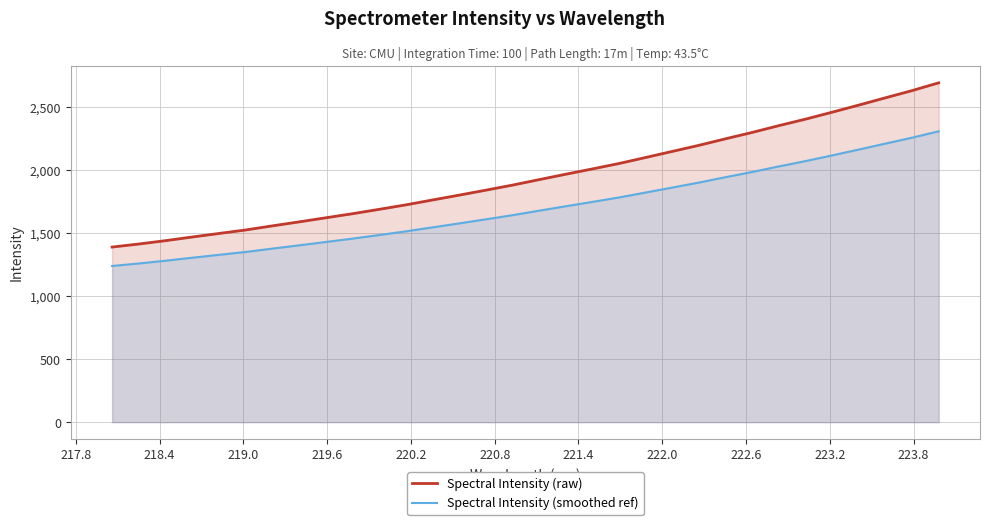

What is the maximum value shown in the chart?

2692.7